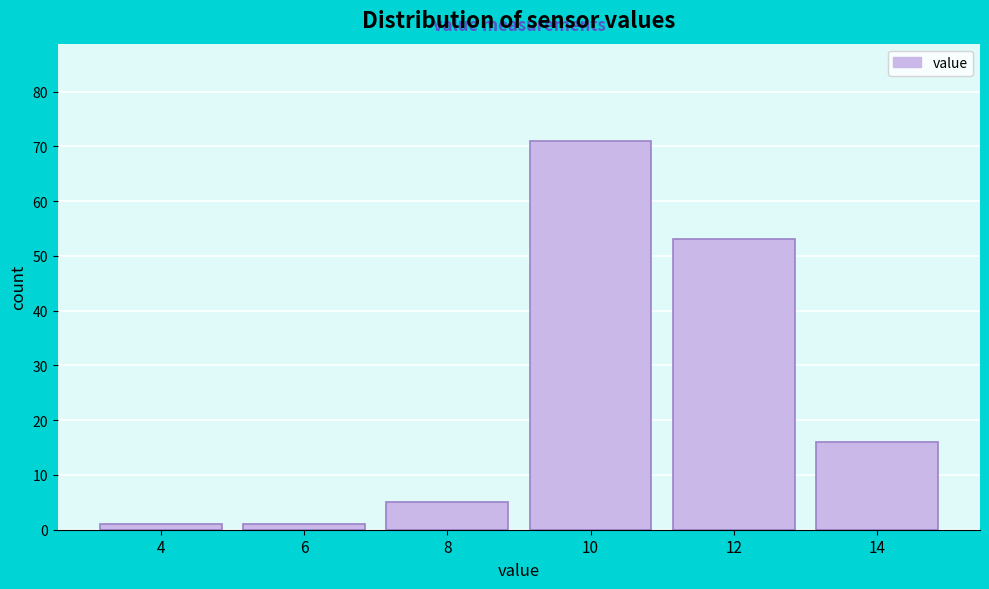

Reading left to right, list all the values displayed in this chart.

1	1	5	71	53	16